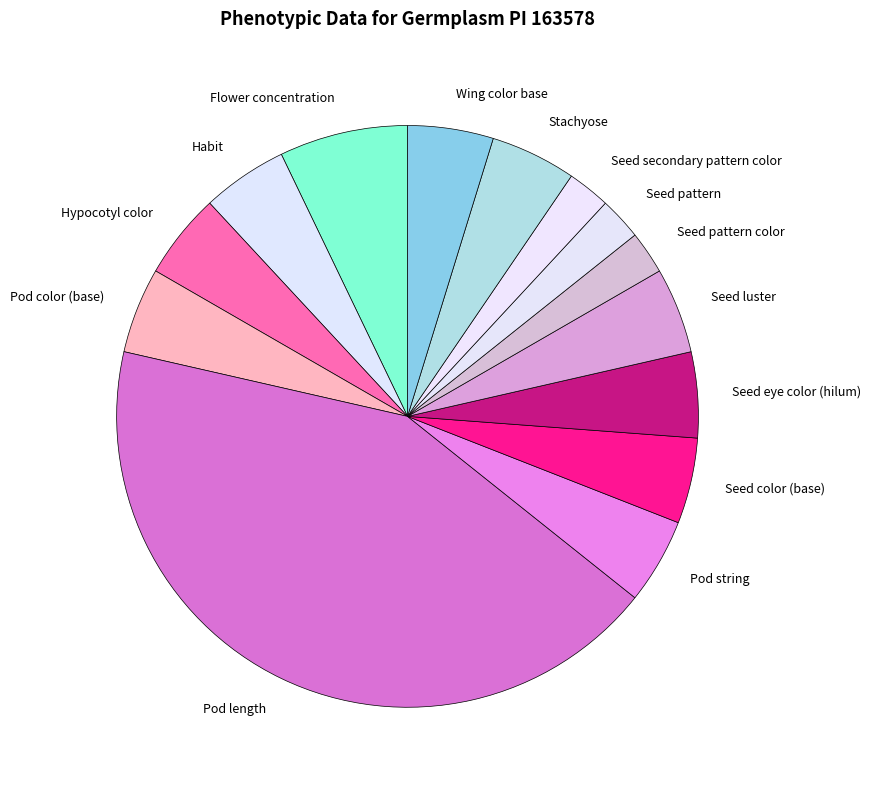

Which has a higher value, Pod string or Seed pattern color?

Pod string